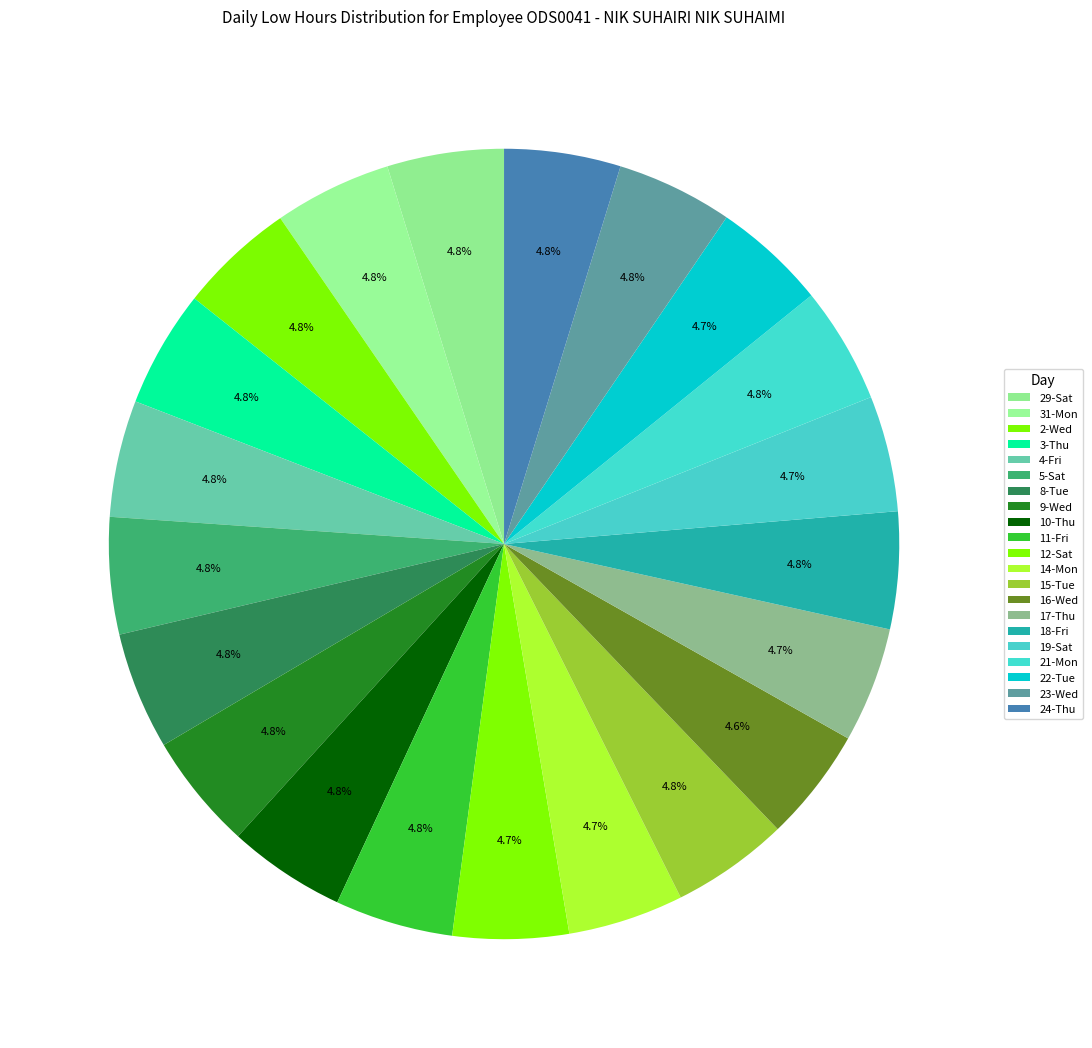

Count the number of slices in the pie.

21